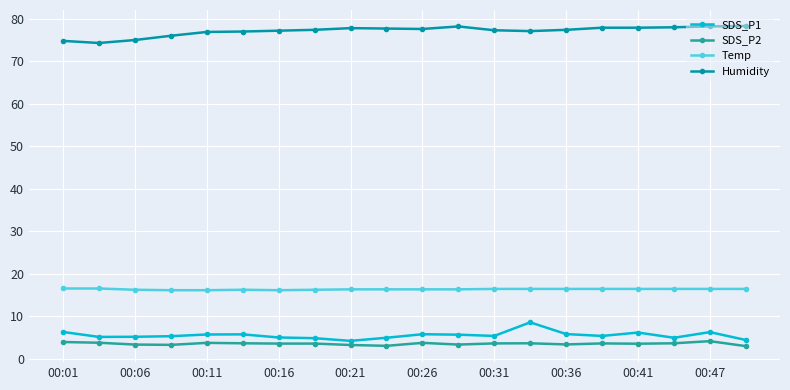

What are all the series names shown in the legend?

SDS_P1, SDS_P2, Temp, Humidity